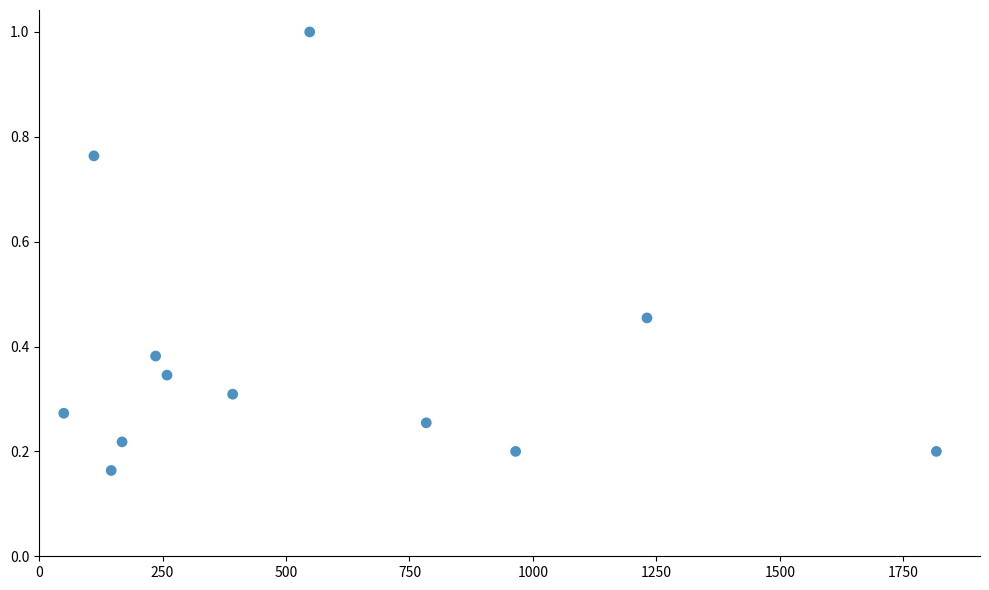

What is the range of X values (max minus min)?

1767.0